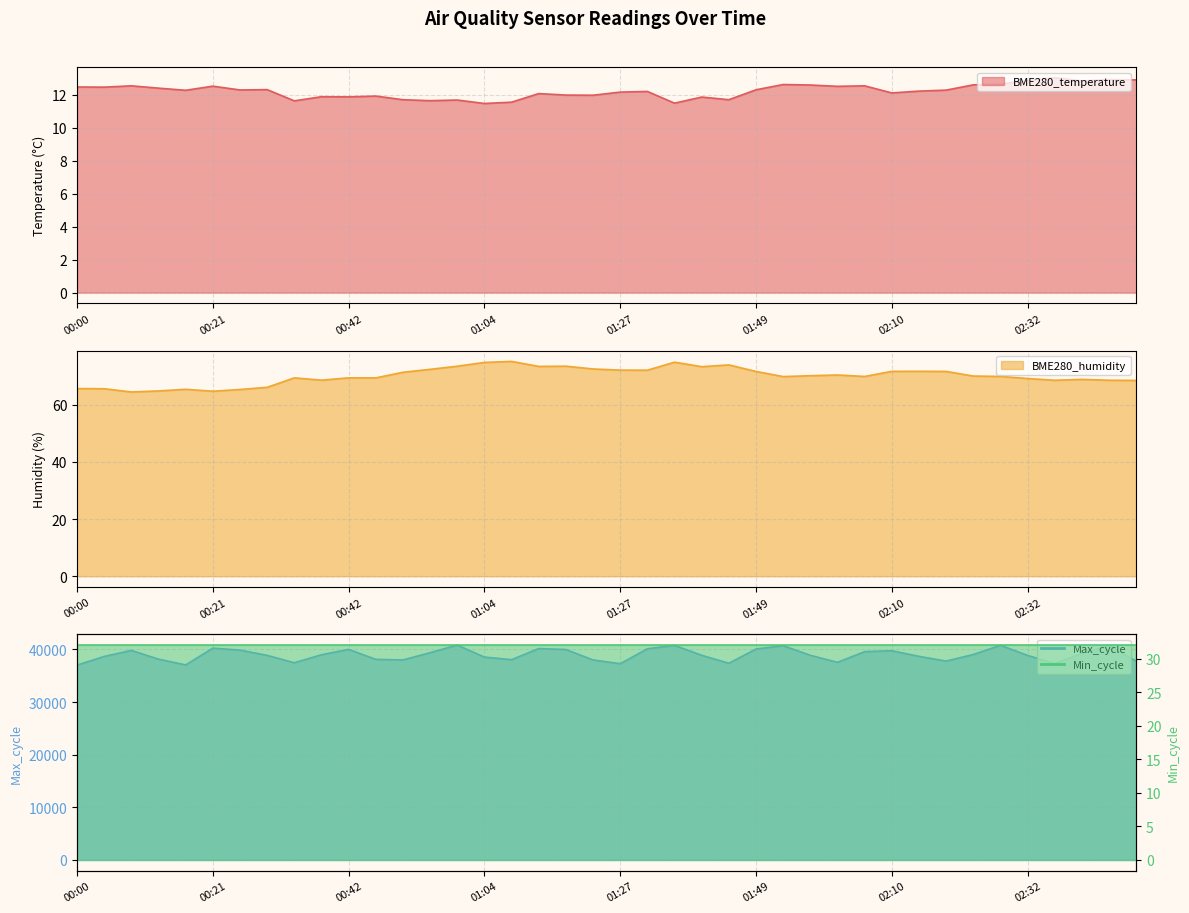

How many values in the BME280_temperature series are below 12?

14